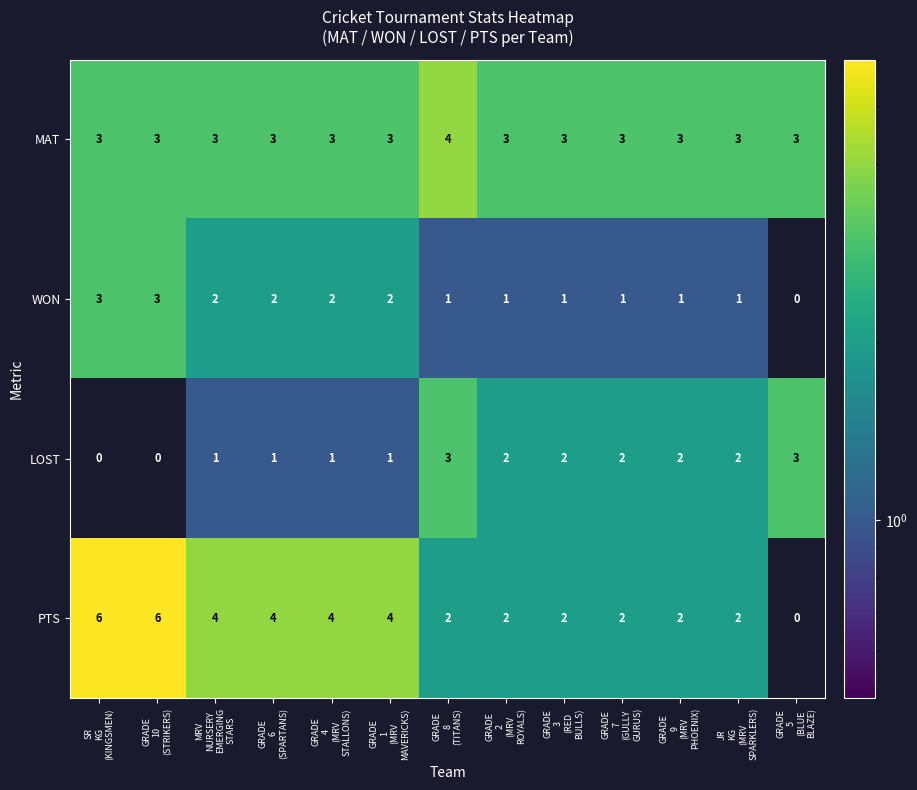

How many distinct data groups are displayed?

4